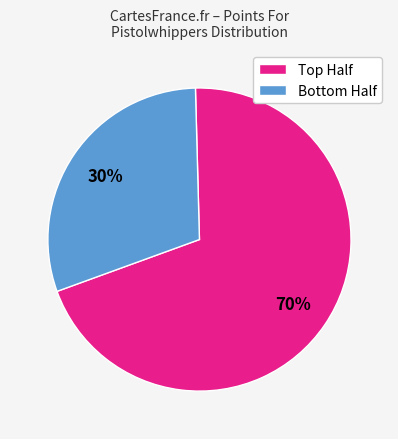

Rank the categories by value from highest to lowest.

Top Half, Bottom Half